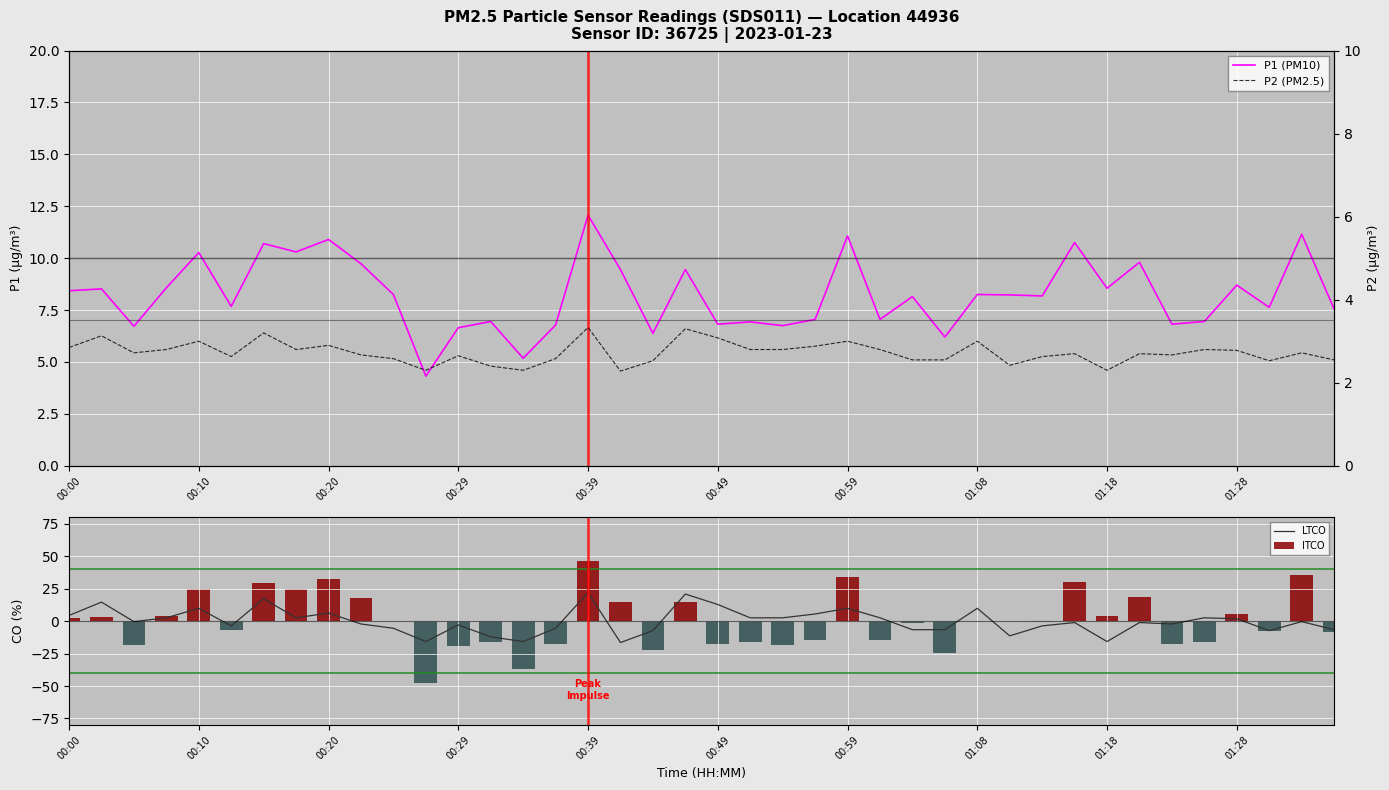

How many values in LTCO are above zero?

18